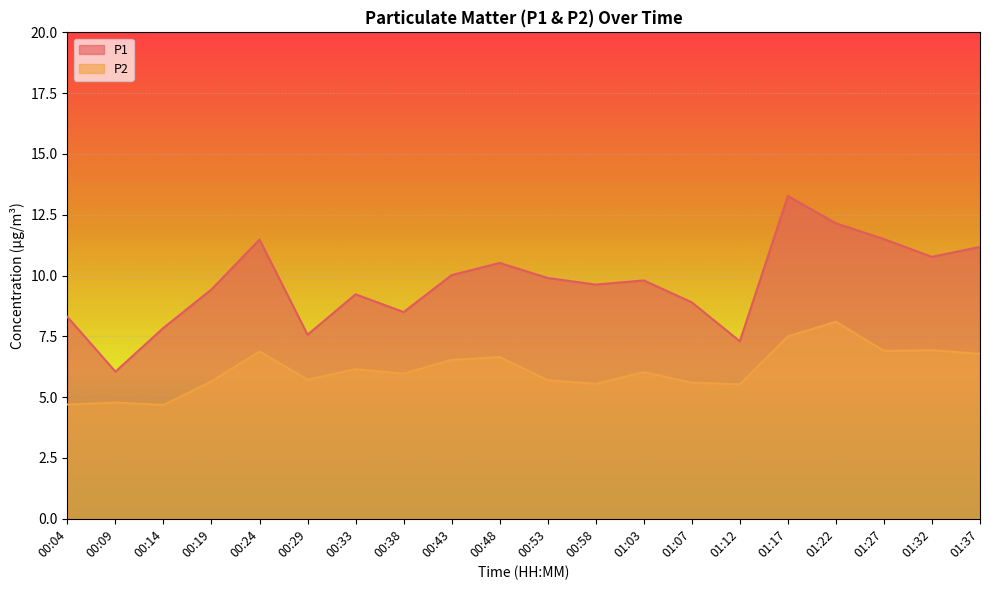

Reading right to left, transcribe all the data shown in this chart.

P1: 01:37=11.2	01:32=10.8	01:27=11.5	01:22=12.2	01:17=13.3	01:12=7.3	01:07=8.9	01:03=9.8	00:58=9.6	00:53=9.9	00:48=10.5	00:43=10.0	00:38=8.5	00:33=9.2	00:29=7.6	00:24=11.5	00:19=9.4	00:14=7.8	00:09=6.0	00:04=8.3
P2: 01:37=6.8	01:32=6.9	01:27=6.9	01:22=8.1	01:17=7.5	01:12=5.5	01:07=5.6	01:03=6.0	00:58=5.5	00:53=5.7	00:48=6.7	00:43=6.5	00:38=6.0	00:33=6.2	00:29=5.7	00:24=6.9	00:19=5.7	00:14=4.7	00:09=4.8	00:04=4.7